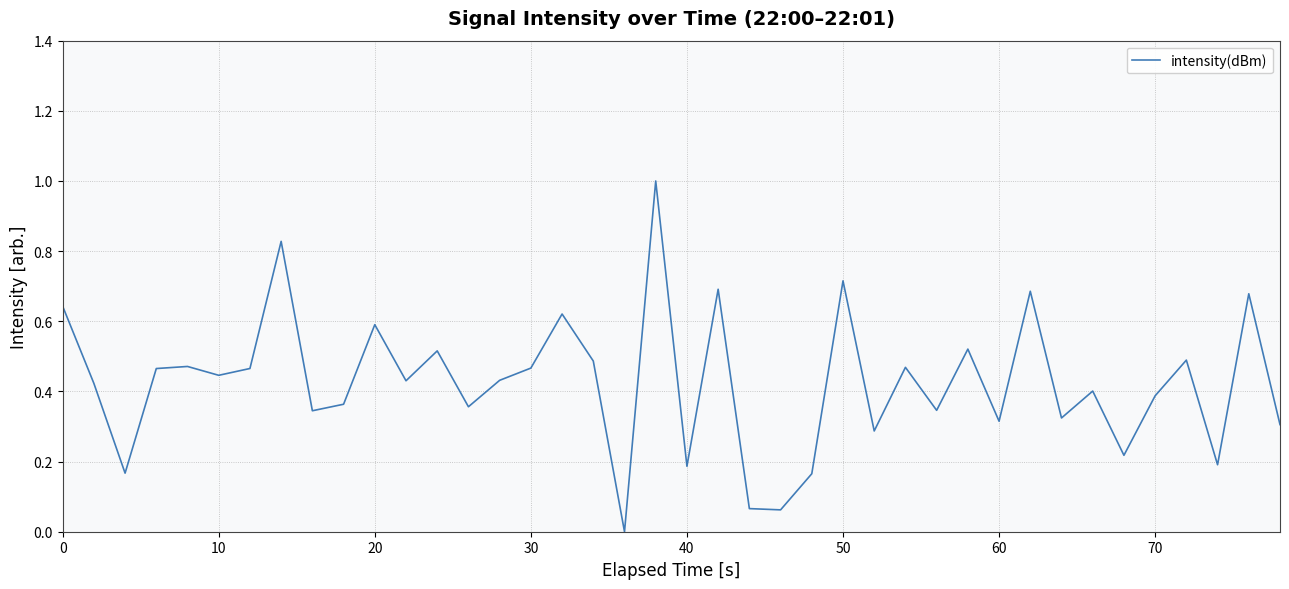

What is the maximum value shown in the chart?

1.0